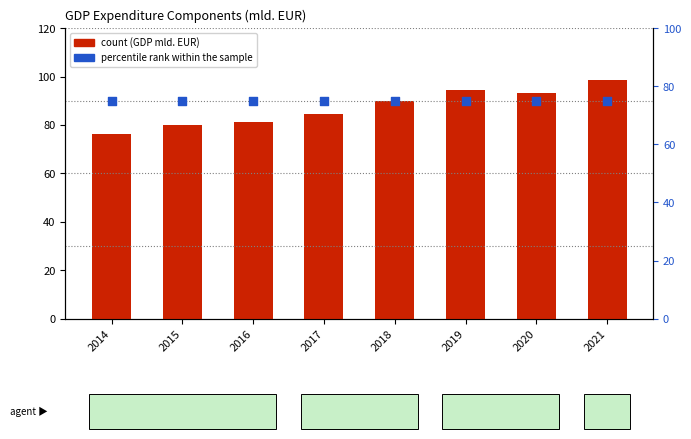

What are all the series names shown in the legend?

count, percentile rank within the sample